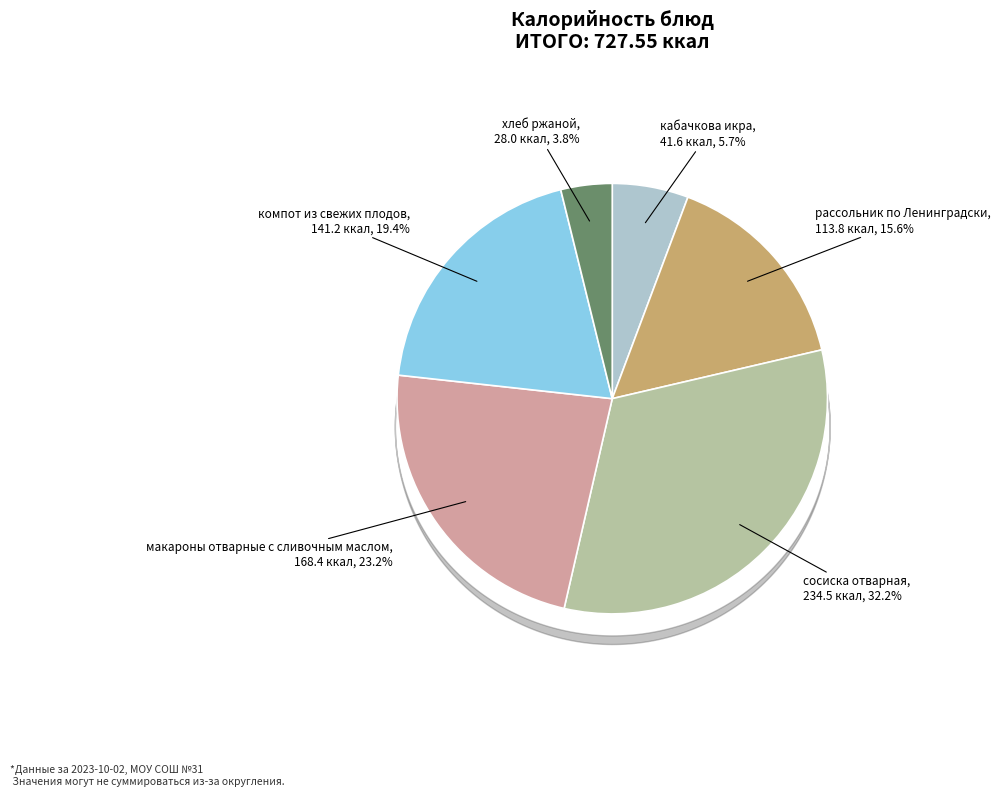

Is there a majority slice in this chart?

No